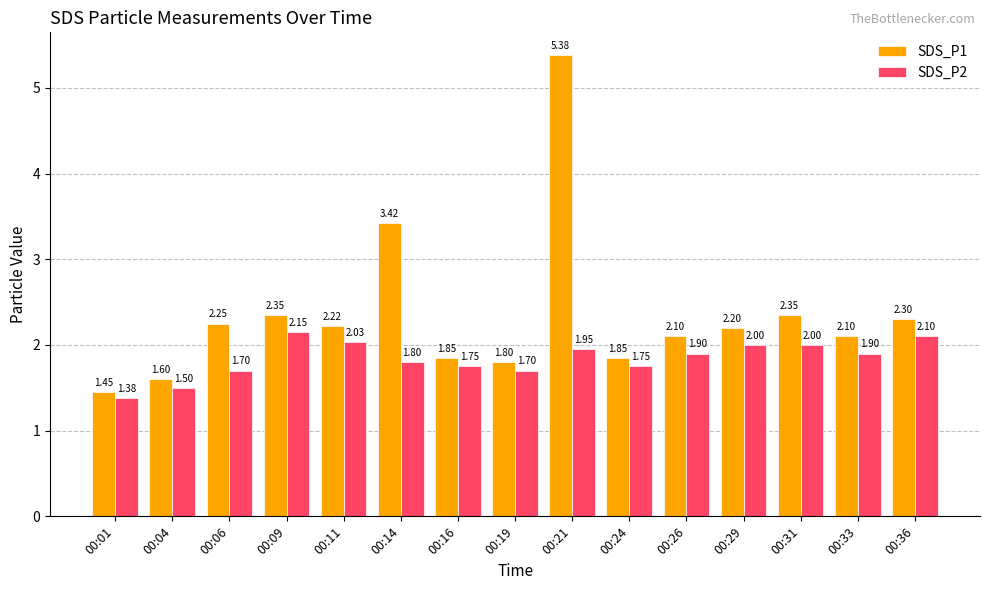

True or false: SDS_P2 has a value of 1.9 at 00:33.

True